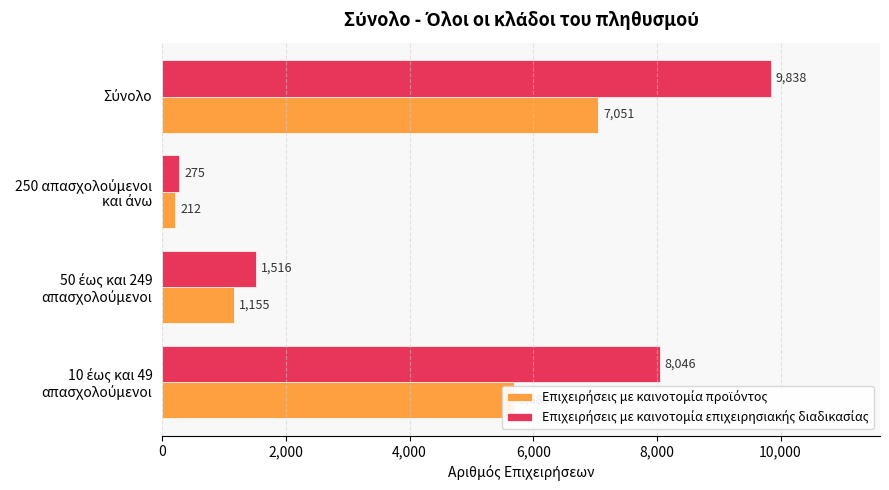

What is the smallest value displayed?

212